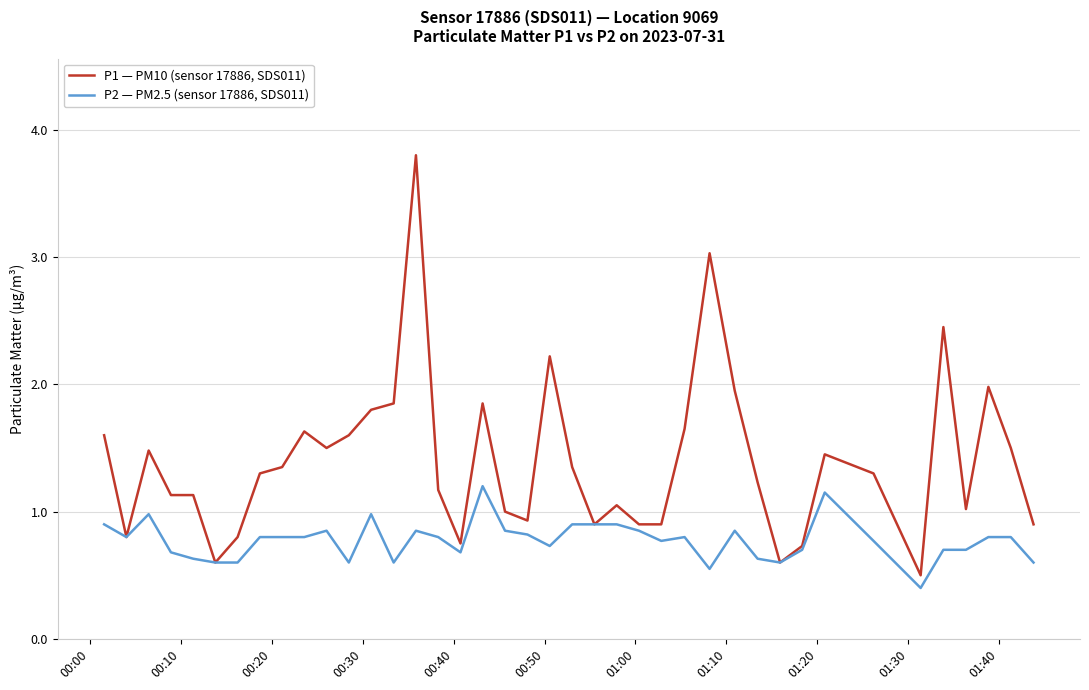

Rank the series by their maximum value, from highest to lowest.

P1 — PM10 (sensor 17886, SDS011), P2 — PM2.5 (sensor 17886, SDS011)